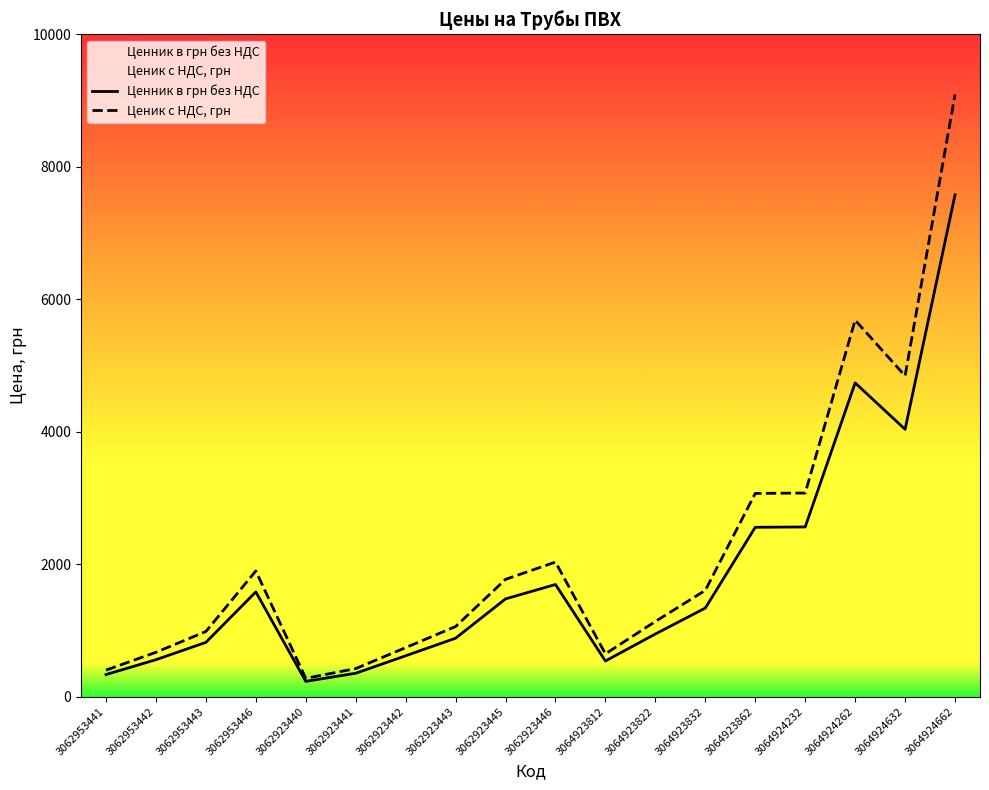

True or false: Ценник в грн без НДС has more than 0 points higher than both neighbors.

True